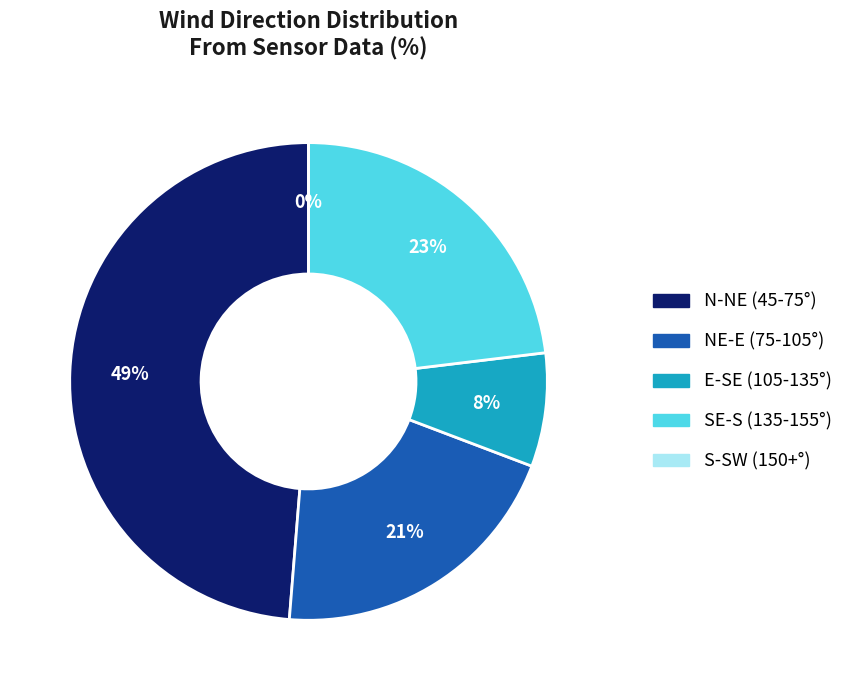

How many slices are in this pie chart?

5